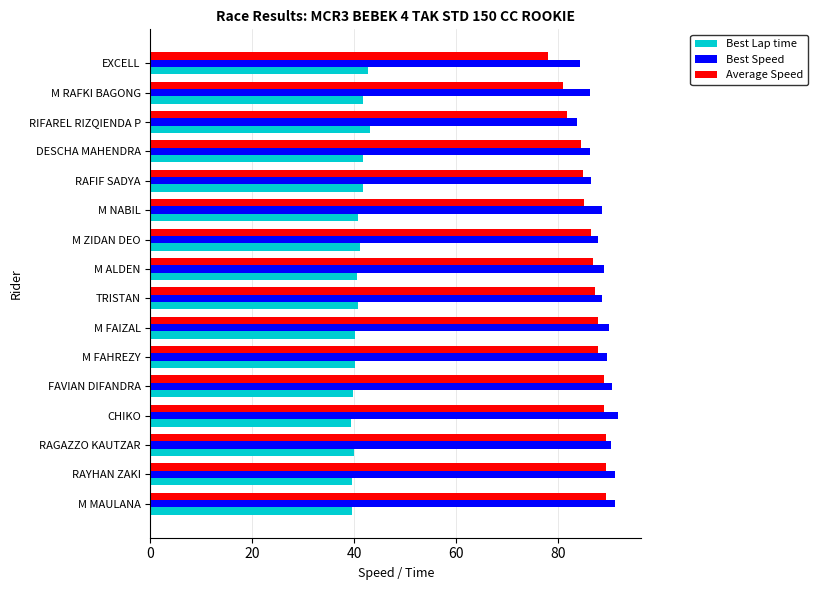

What is the spread (max minus min) of values at M FAIZAL?

49.8